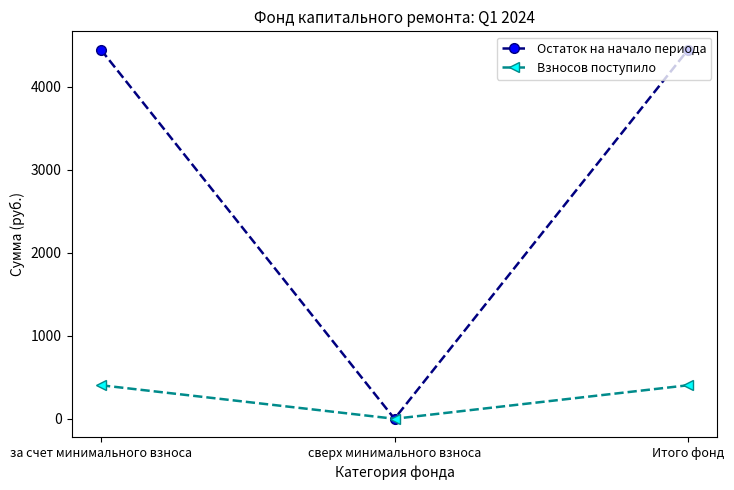

What is the value of the Взносов поступило point at the 3rd from the left?

403.4